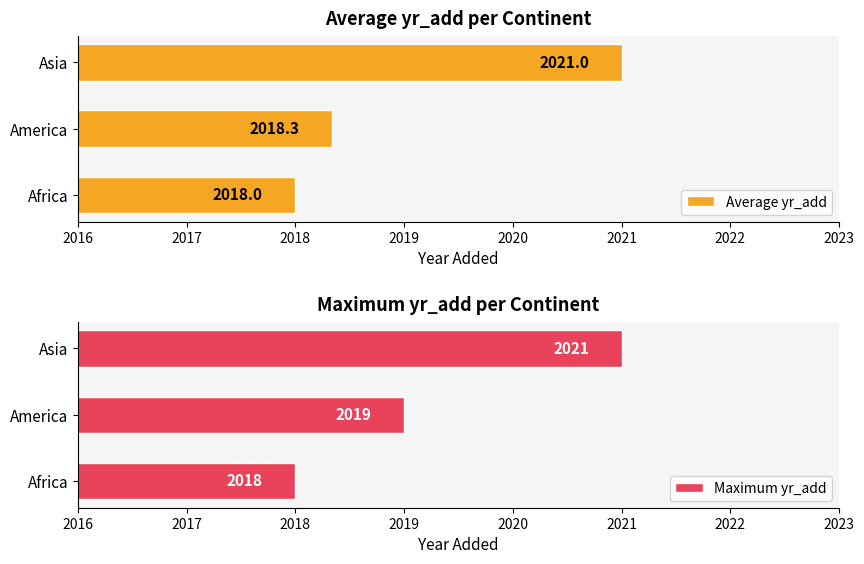

List the labels in order of Maximum yr_add value, smallest first.

Africa, America, Asia